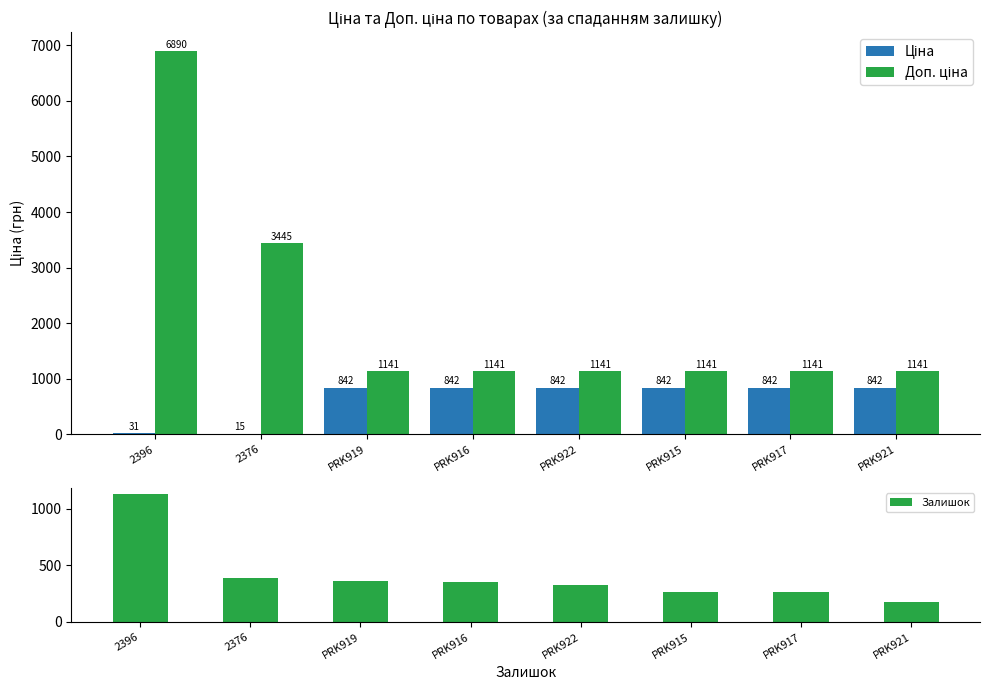

List the labels in order of Доп. ціна value, largest first.

2396, 2376, PRK919, PRK916, PRK922, PRK915, PRK917, PRK921